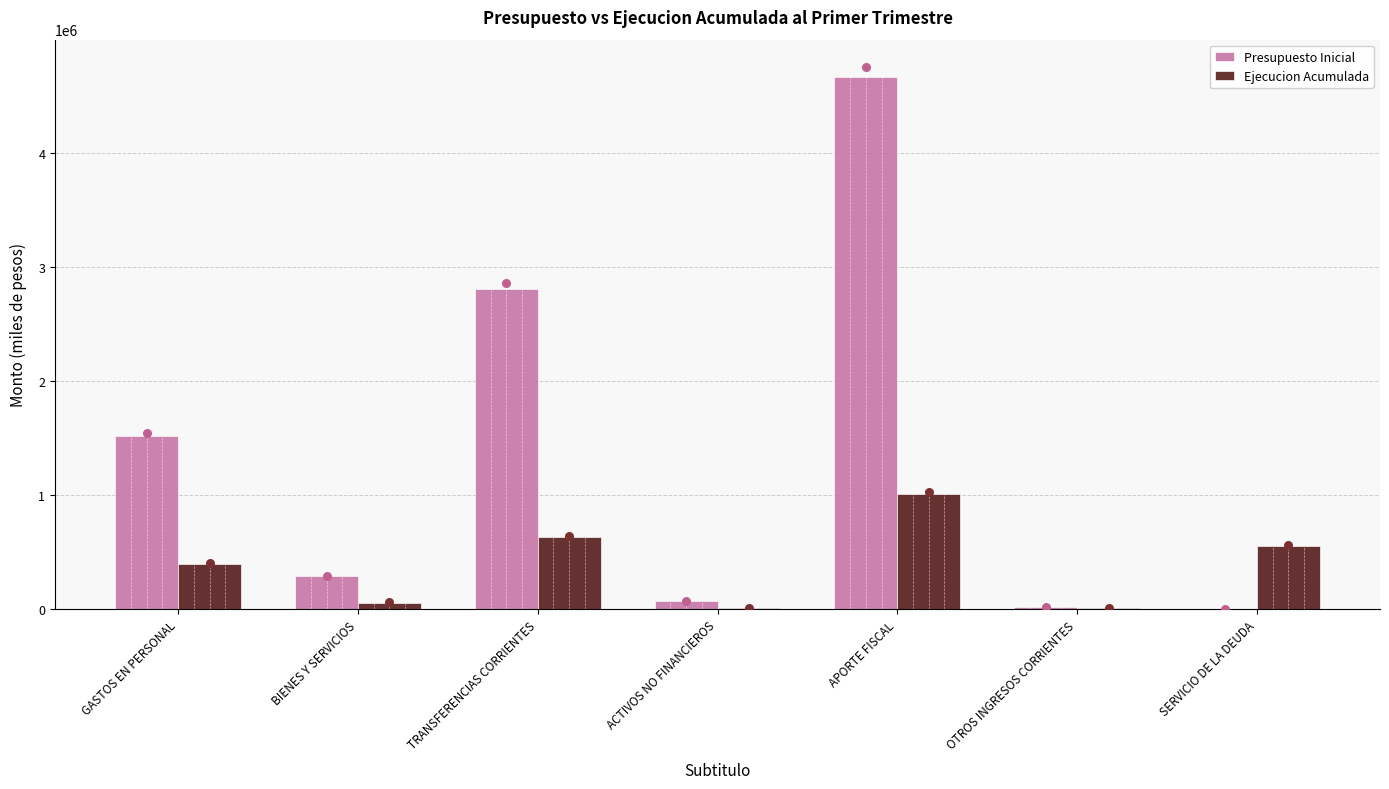

Which series has the largest total across all categories?

Presupuesto Inicial